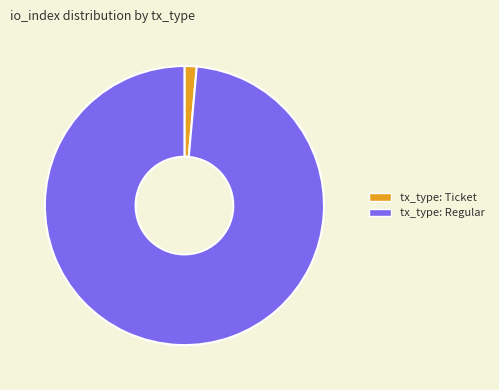

Which category has the smallest portion of the pie?

tx_type: Ticket